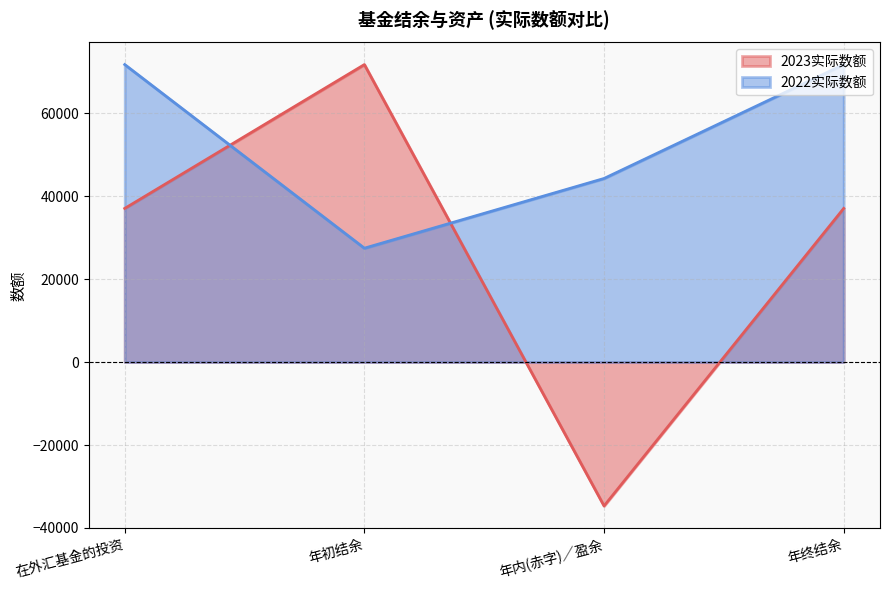

How many intersections are there between 2023实际数额 and 2022实际数额?

2